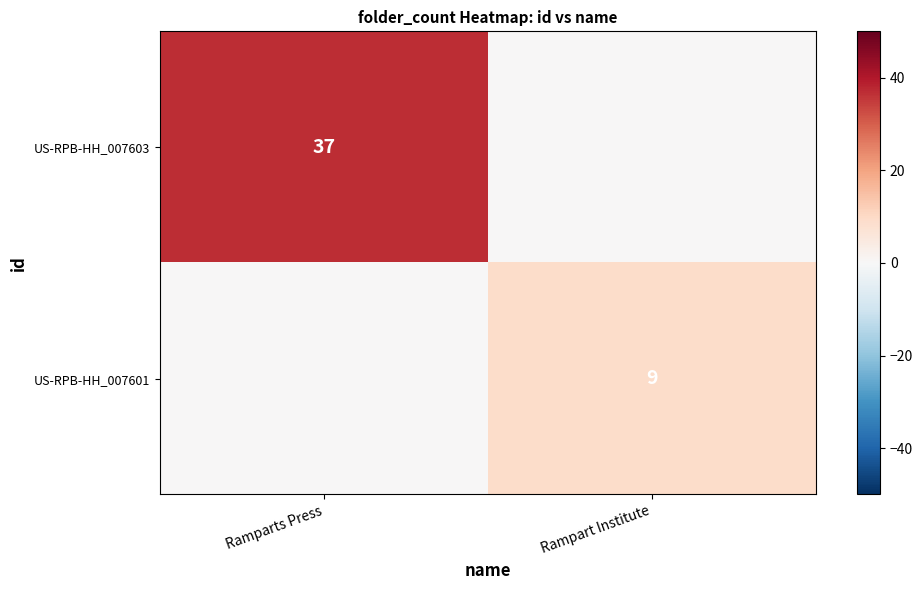

At which category is the sum across all series the highest?

Ramparts Press